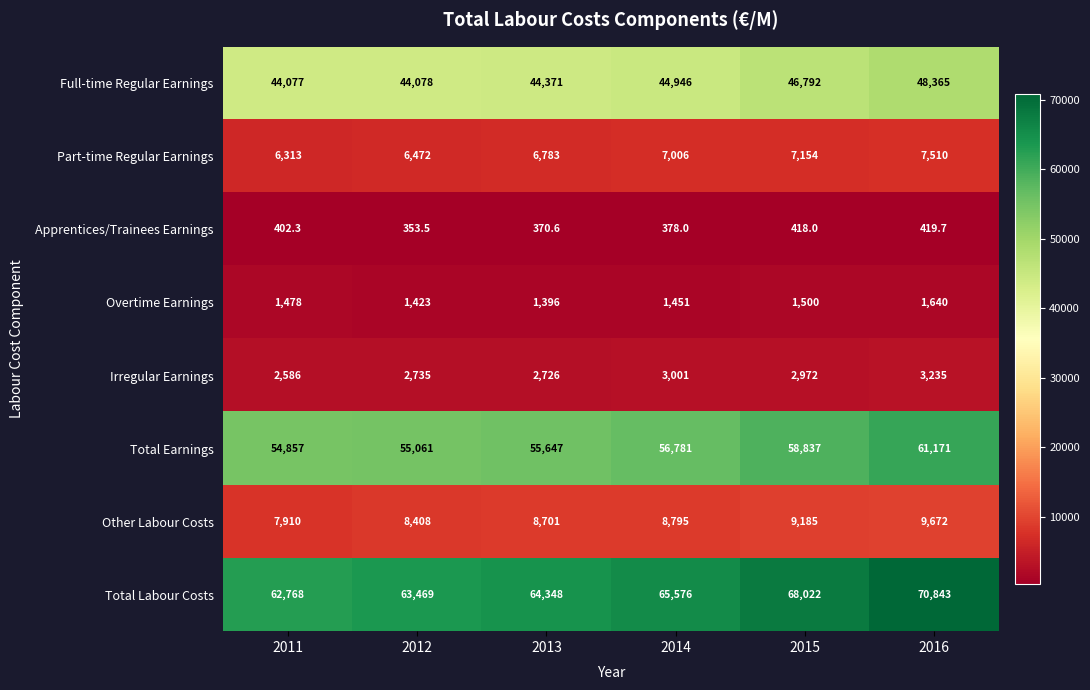

What is the sum of all Full-time Regular Earnings values?

272629.0